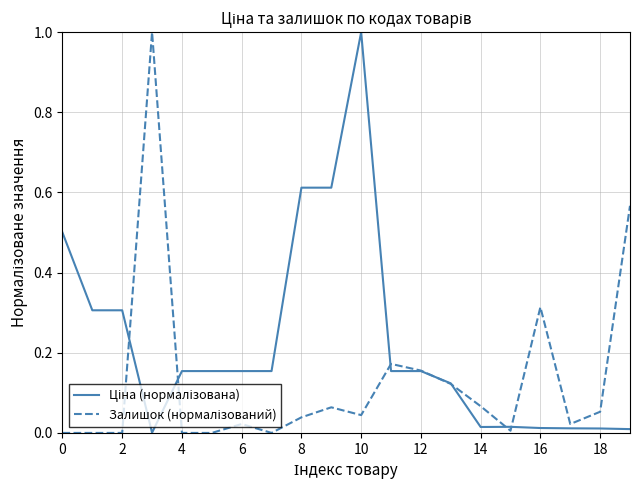

At which category is the sum across all series the highest?

10